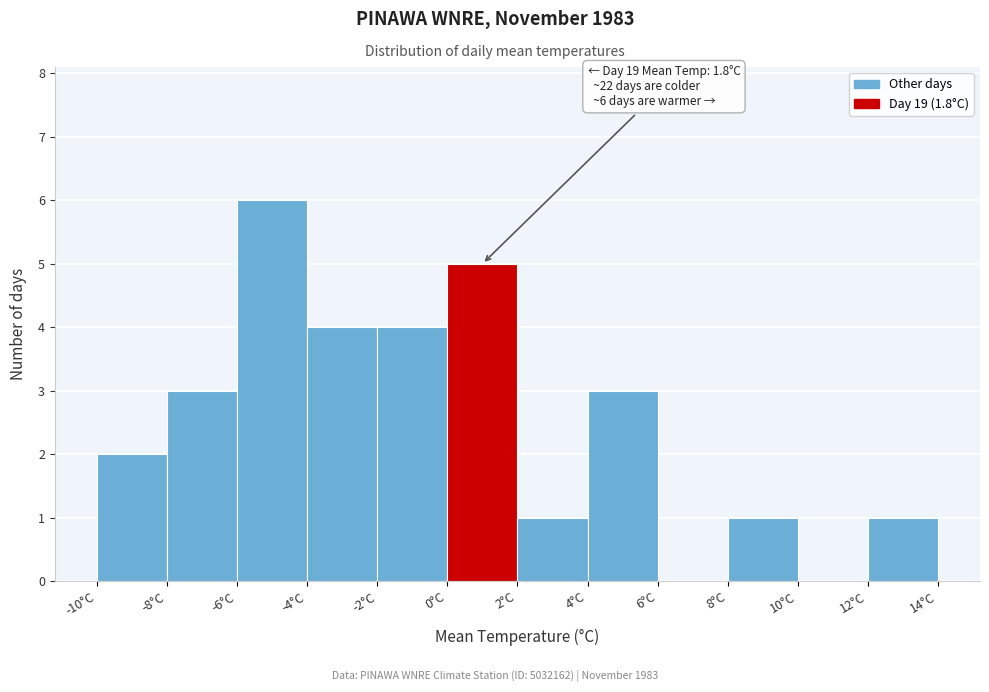

Over which range of the x-axis is the bar tallest?

-6 to -4